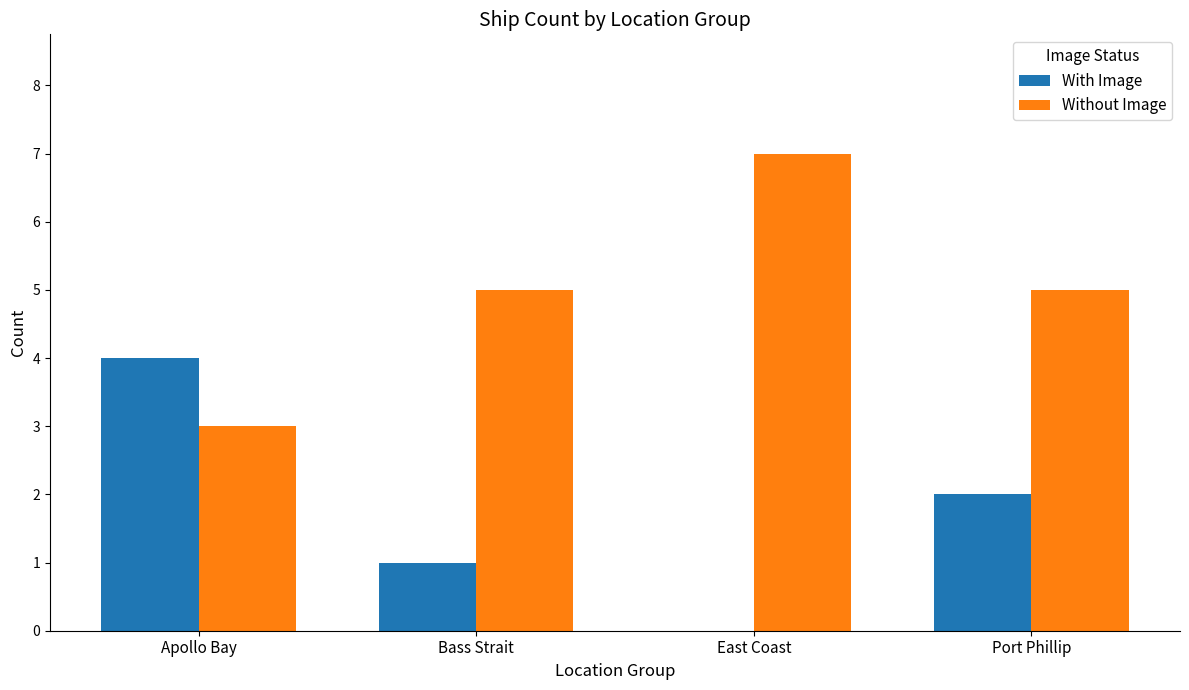

True or false: Without Image has a value of 5 at Bass Strait.

True